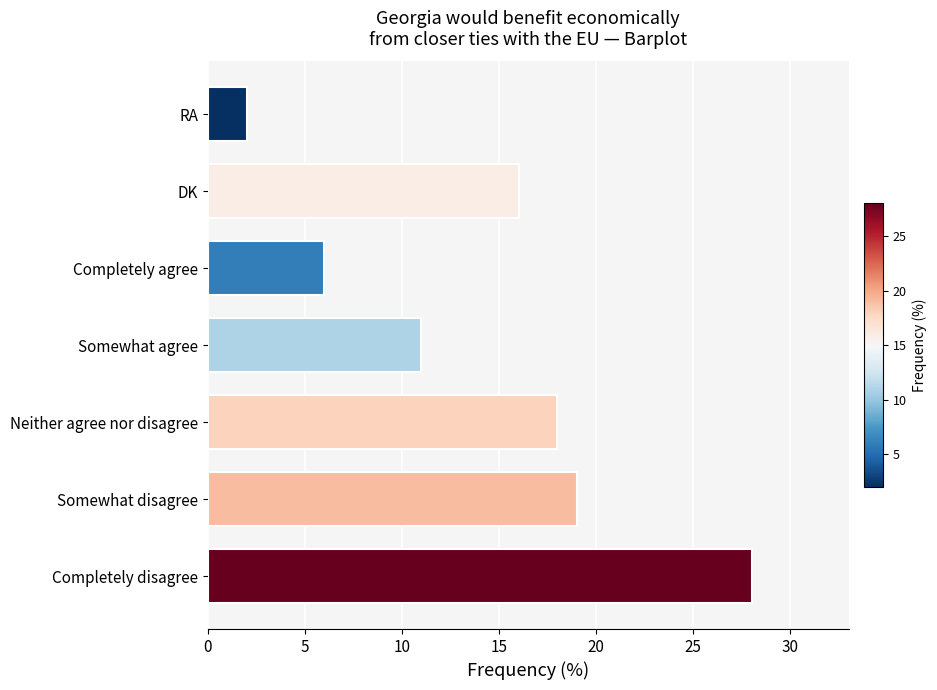

What is the difference between the values at RA and Completely agree?

4